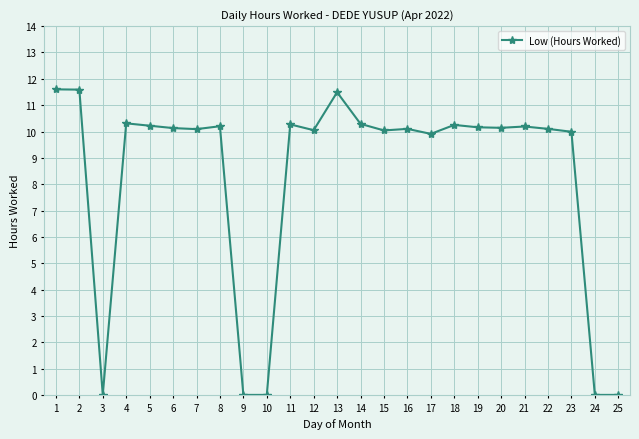

What is the maximum value shown in the chart?

11.6